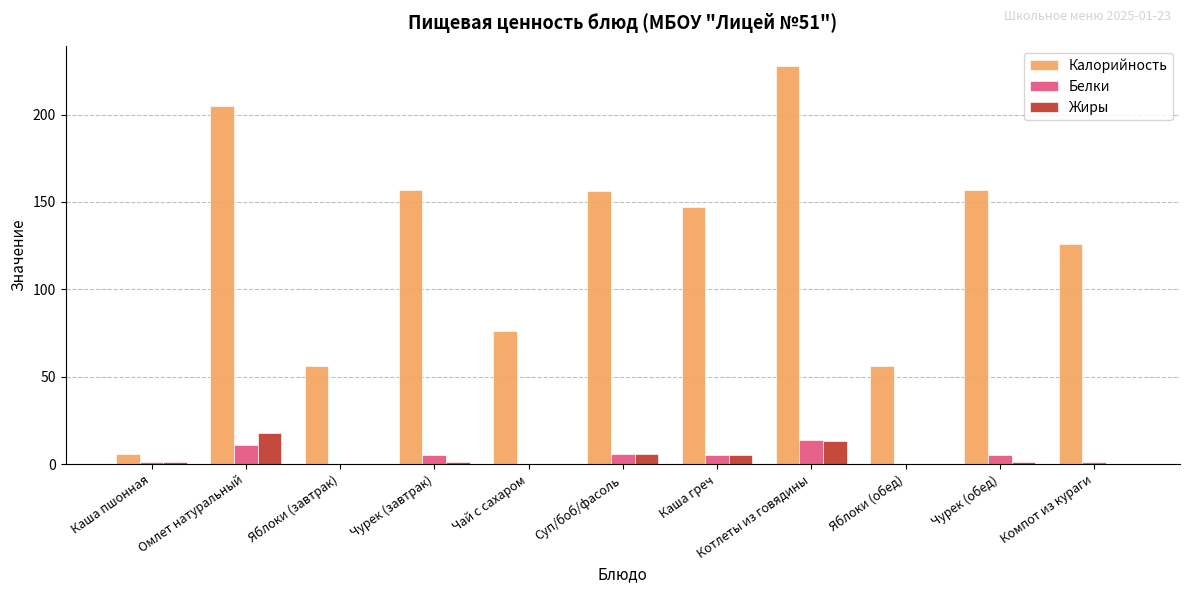

At which category is the sum across all series the highest?

Котлеты из говядины